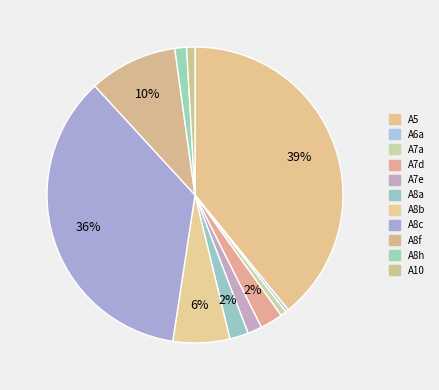

Is there any slice that represents more than half of the pie?

No